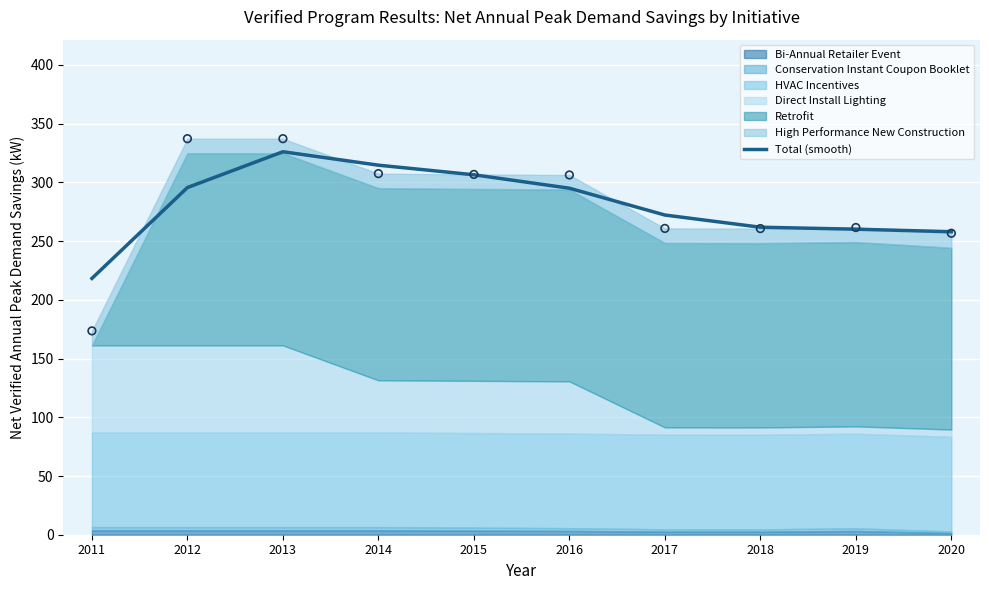

Approximately how many times larger is the value at 2014 compared to 2012?

1.1